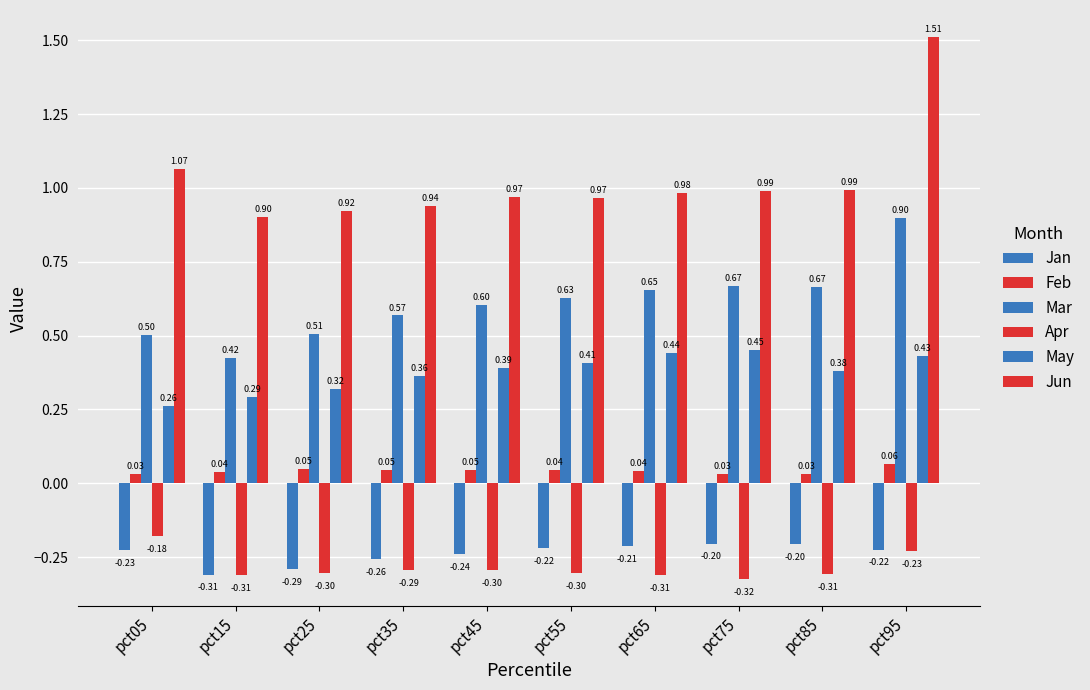

Are the bars grouped side by side (vs. stacked)?

Yes